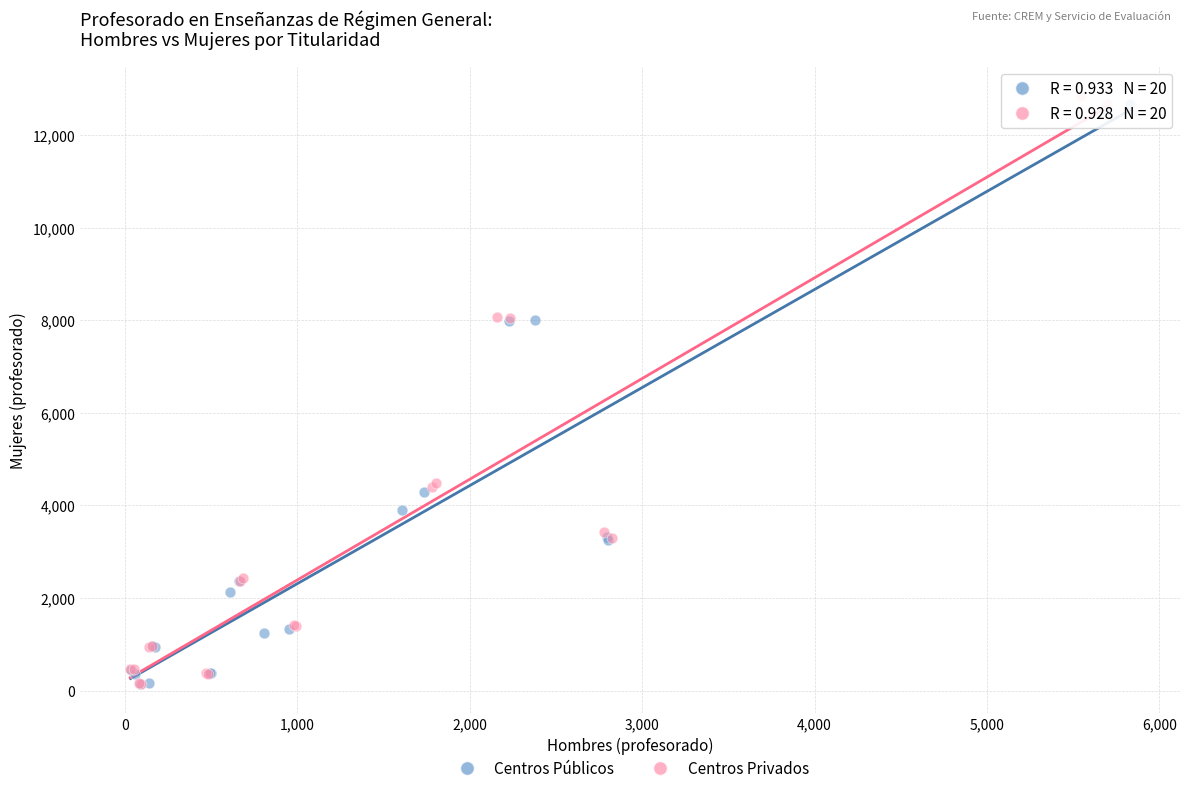

Which series has the largest Y range (max minus min)?

Centros Privados